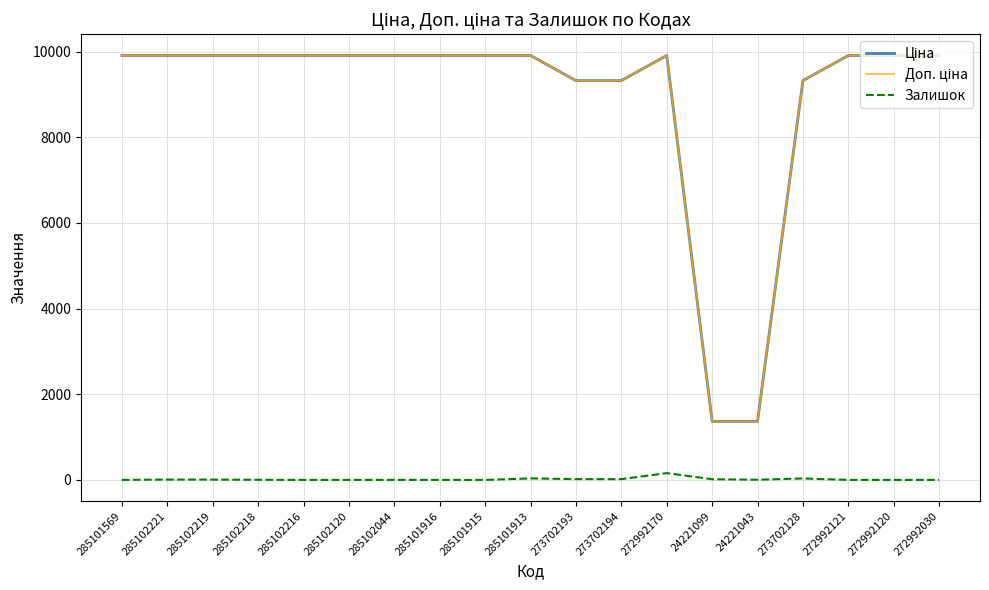

Is it true that Залишок equals 0.0 at 285101569?

True